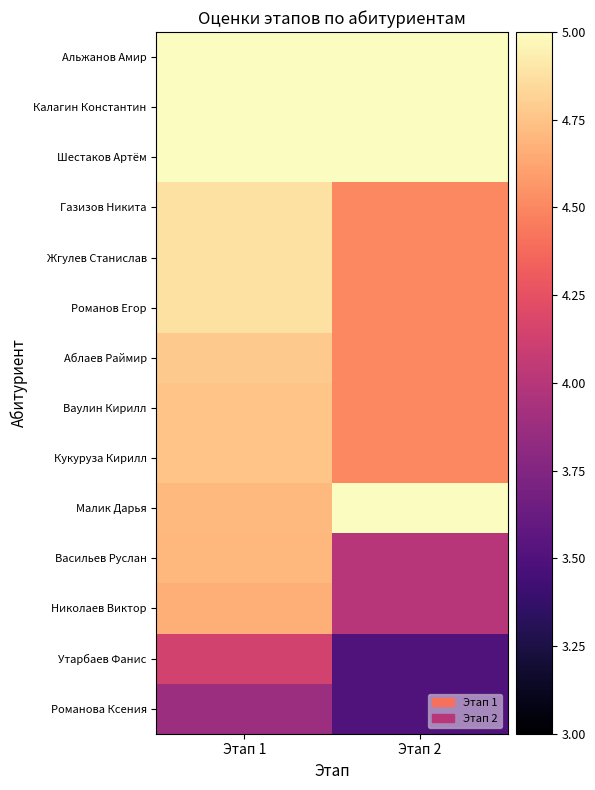

Reading left to right, extract all data points from this chart.

Альжанов Амир: Этап 1=5.0	Этап 2=5.0
Калагин Константин: Этап 1=5.0	Этап 2=5.0
Шестаков Артём: Этап 1=5.0	Этап 2=5.0
Газизов Никита: Этап 1=4.9	Этап 2=4.5
Жгулев Станислав: Этап 1=4.9	Этап 2=4.5
Романов Егор: Этап 1=4.9	Этап 2=4.5
Аблаев Раймир: Этап 1=4.8	Этап 2=4.5
Ваулин Кирилл: Этап 1=4.8	Этап 2=4.5
Кукуруза Кирилл: Этап 1=4.8	Этап 2=4.5
Малик Дарья: Этап 1=4.7	Этап 2=5.0
Васильев Руслан: Этап 1=4.7	Этап 2=4.0
Николаев Виктор: Этап 1=4.7	Этап 2=4.0
Утарбаев Фанис: Этап 1=4.1	Этап 2=3.5
Романова Ксения: Этап 1=3.9	Этап 2=3.5